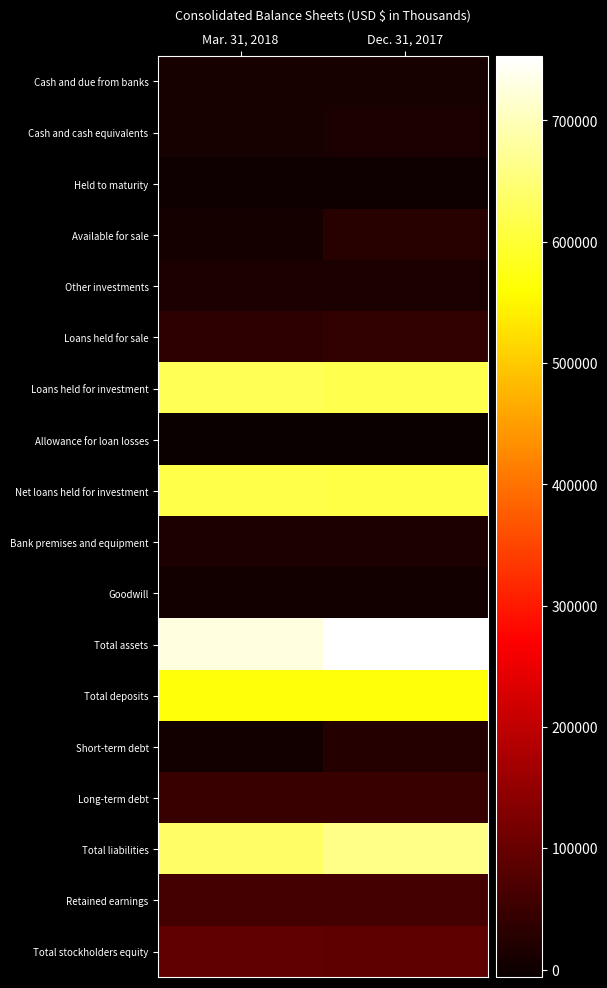

At how many categories does at least one series exceed 29843?

2